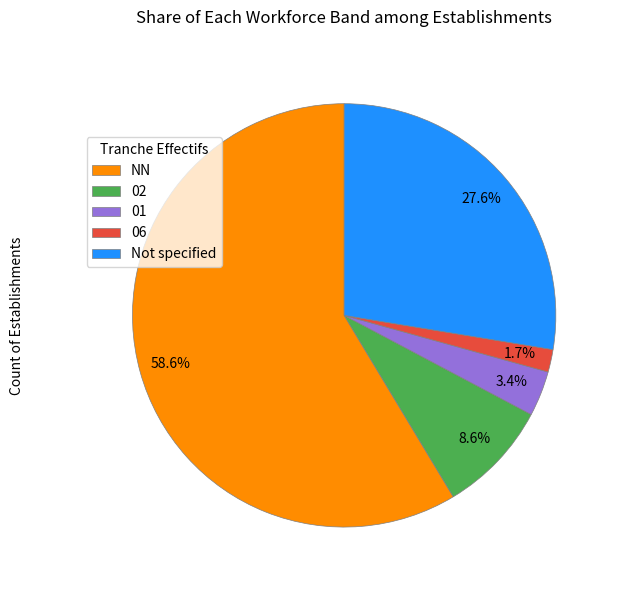

Does NN represent more than half of the total?

Yes